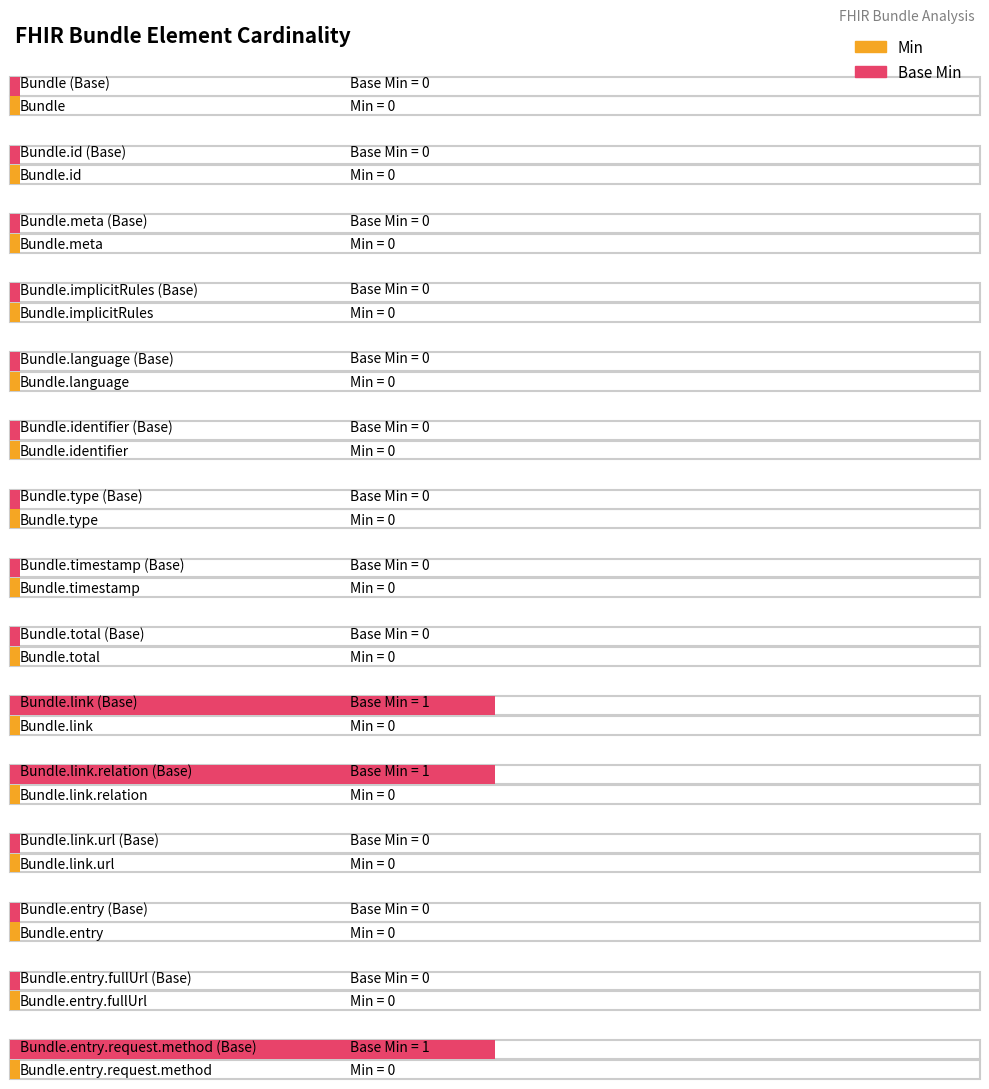

At which label is Base Min closest to 0?

Bundle